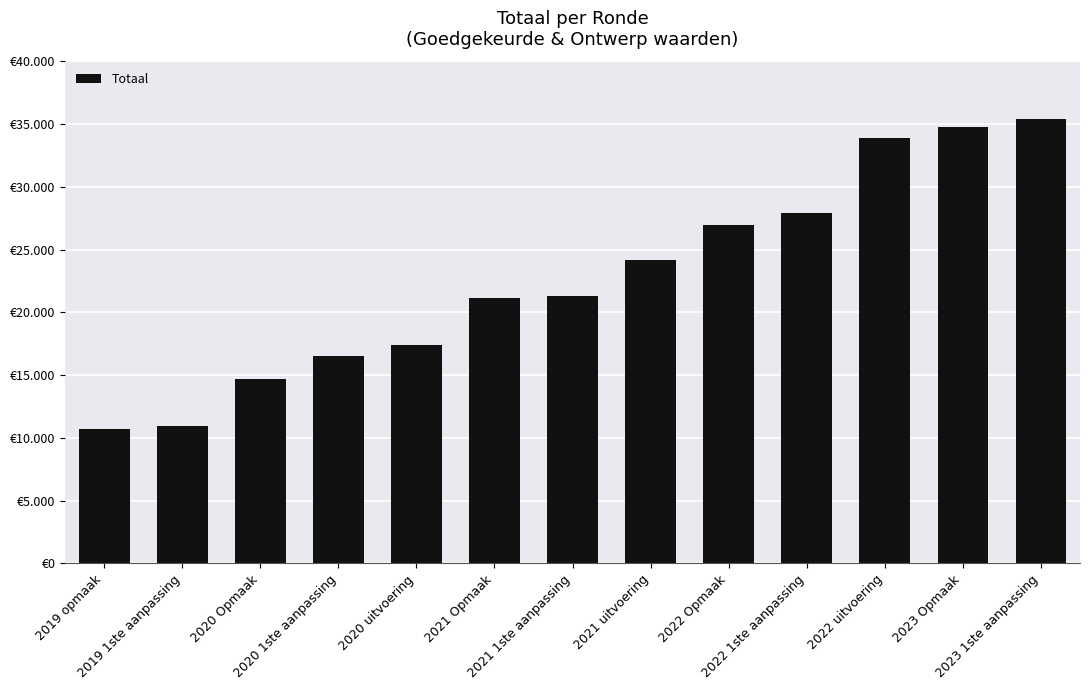

Are the bars horizontal?

No